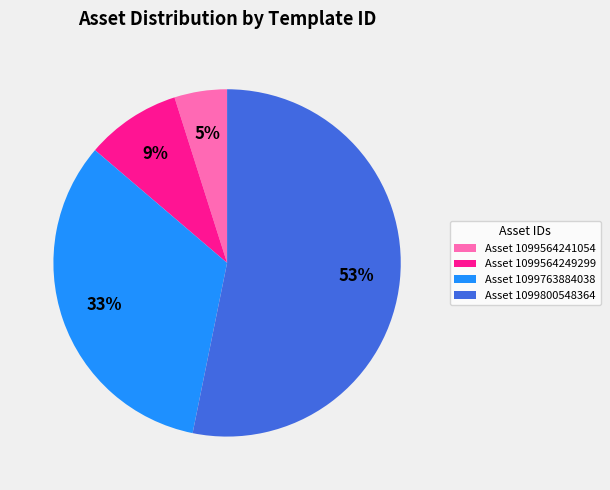

To the nearest percent, what is the average slice percentage?

25%